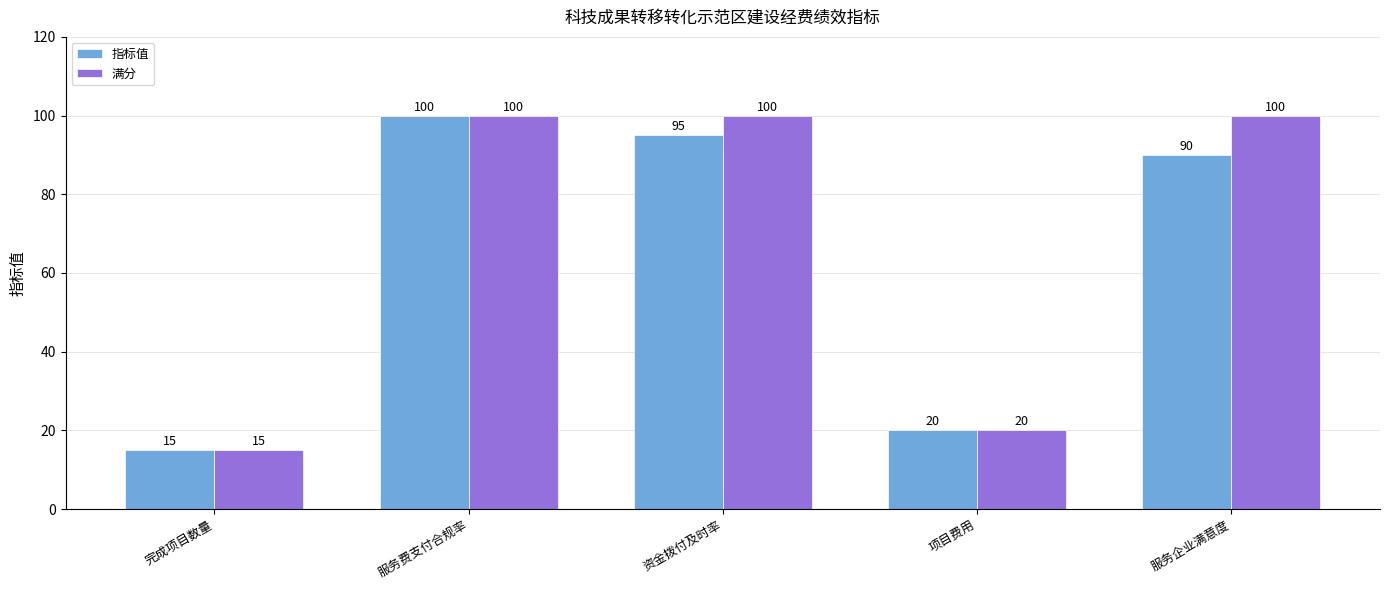

What is the smallest value displayed?

15